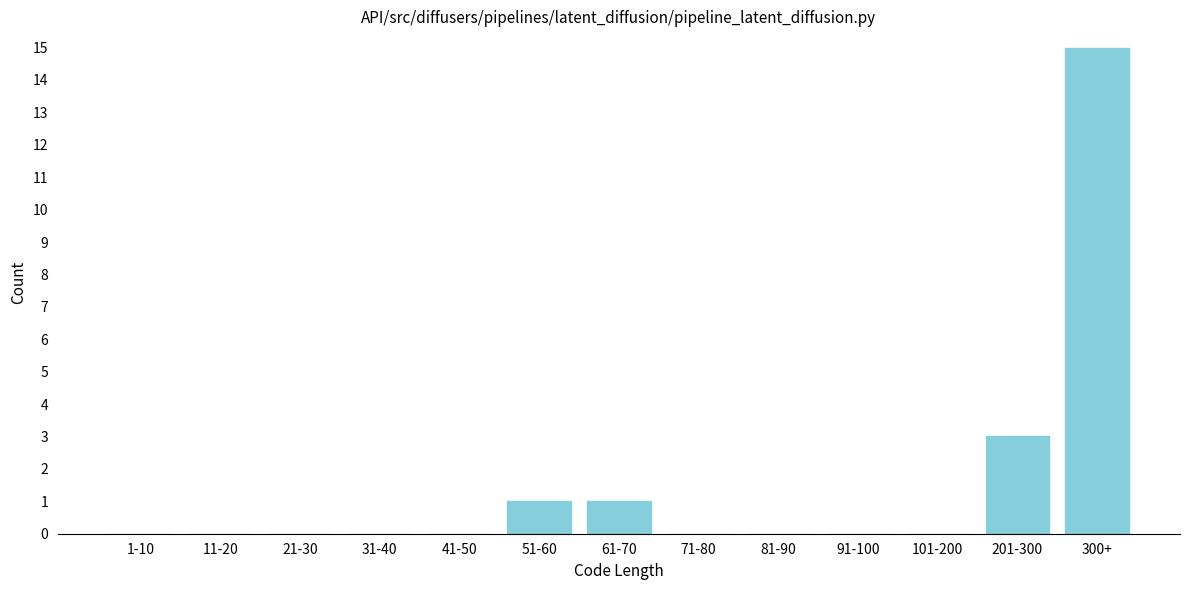

Reading left to right, what are all the values shown in this chart?

1-10=0	11-20=0	21-30=0	31-40=0	41-50=0	51-60=1	61-70=1	71-80=0	81-90=0	91-100=0	101-200=0	201-300=3	300+=15